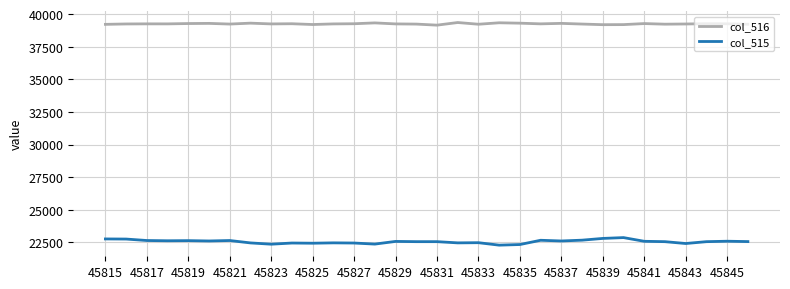

True or false: col_515 and col_516 intersect in this chart.

False